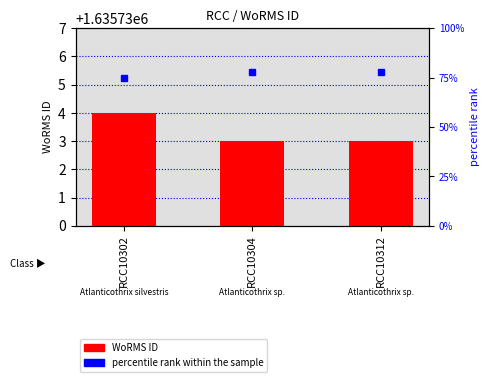

The percentile rank within the sample series shows 78 at RCC10304. True or false?

True